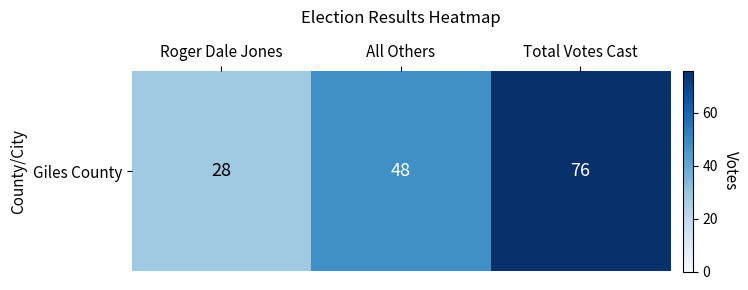

Where is the data nearest to the value 52?

All Others